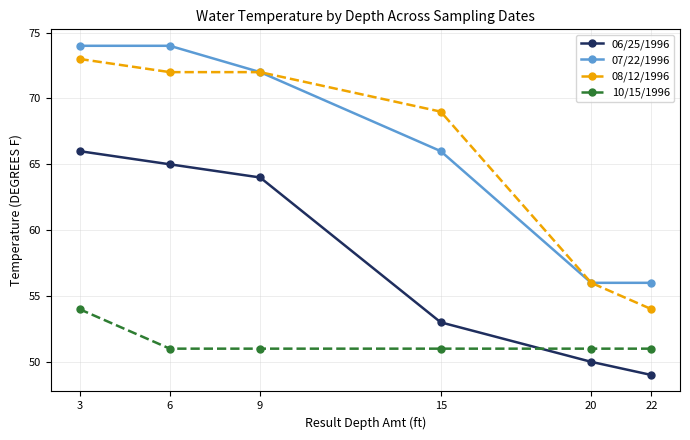

What is the lowest value of the 08/12/1996 series?

54